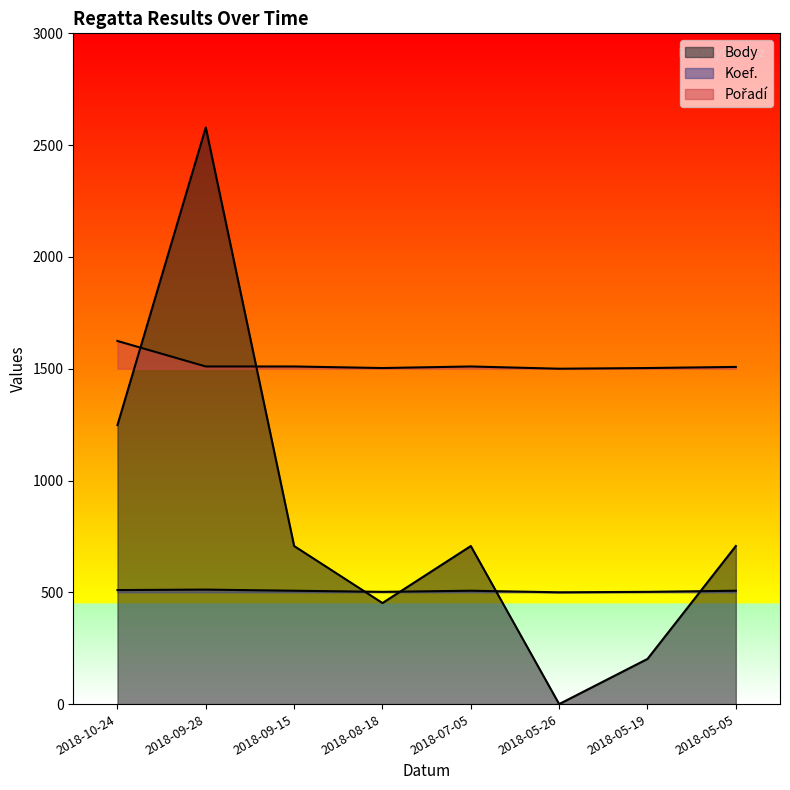

What is the sum of the Pořadí values at 2018-09-28 and 2018-09-15?

3020